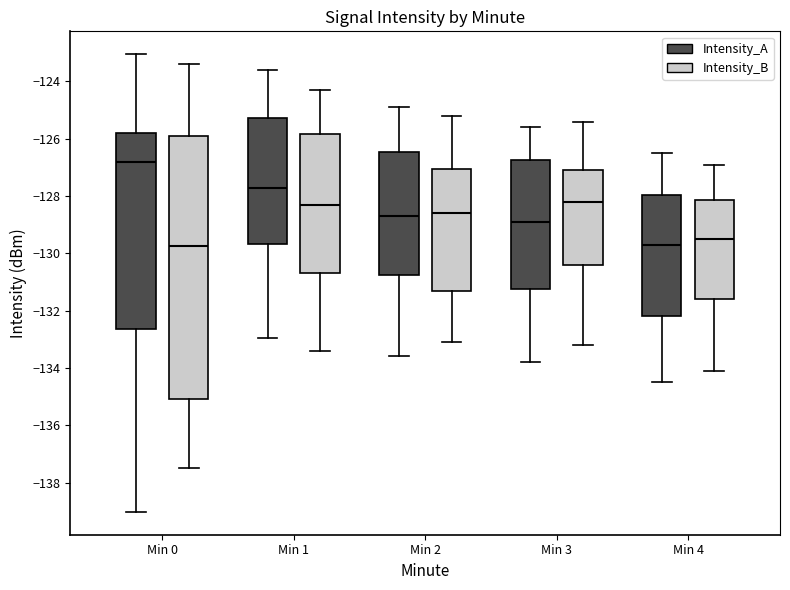

Reading left to right, transcribe this box plot: for each box, give where its median line is, the range the box spans, and where its two whiskers end, as read against the y-axis. The values are not printed on the chart, so give them approximately, as read against the axis.

Min 0 (Intensity_A): median -126.8, box -132.6 to -125.8, whiskers -139.0 to -123.0
Min 0 (Intensity_B): median -129.8, box -135.0 to -126.0, whiskers -137.4 to -123.4
Min 1 (Intensity_A): median -127.8, box -129.6 to -125.2, whiskers -133.0 to -123.6
Min 1 (Intensity_B): median -128.2, box -130.6 to -125.8, whiskers -133.4 to -124.2
Min 2 (Intensity_A): median -128.6, box -130.8 to -126.4, whiskers -133.6 to -124.8
Min 2 (Intensity_B): median -128.6, box -131.2 to -127.0, whiskers -133.0 to -125.2
Min 3 (Intensity_A): median -128.8, box -131.2 to -126.8, whiskers -133.8 to -125.6
Min 3 (Intensity_B): median -128.2, box -130.4 to -127.0, whiskers -133.2 to -125.4
Min 4 (Intensity_A): median -129.6, box -132.2 to -128.0, whiskers -134.4 to -126.4
Min 4 (Intensity_B): median -129.4, box -131.6 to -128.2, whiskers -134.0 to -126.8